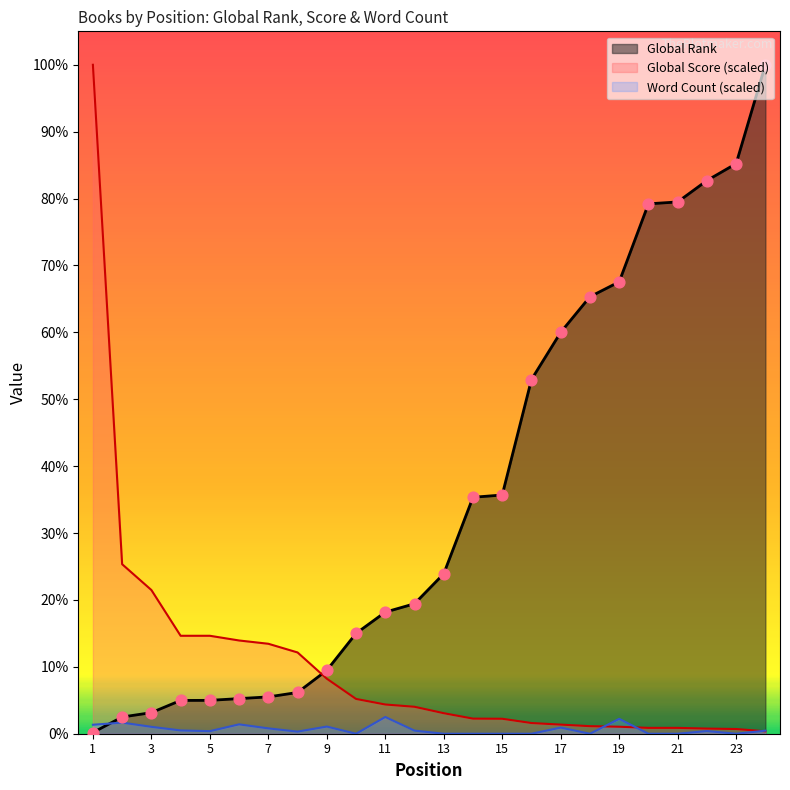

Which series has the widest spread of Y values?

Global Rank